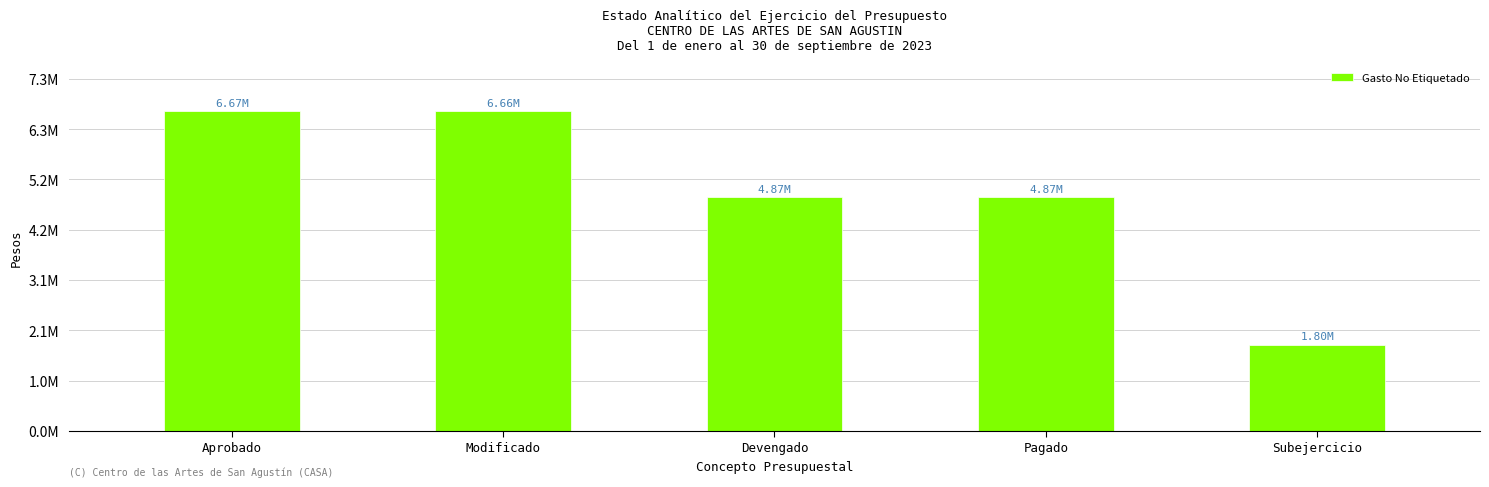

What is the minimum value shown in the chart?

1795455.8